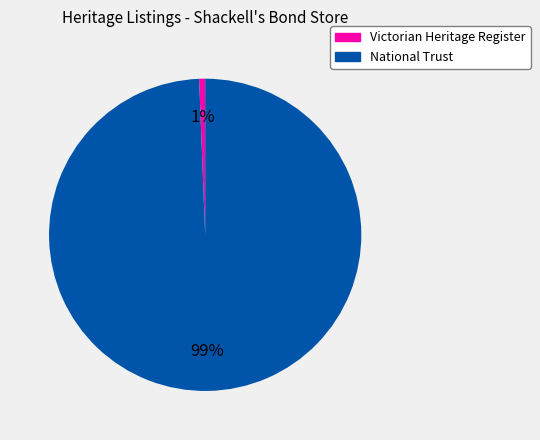

What is the smallest slice in the pie chart?

Victorian Heritage Register